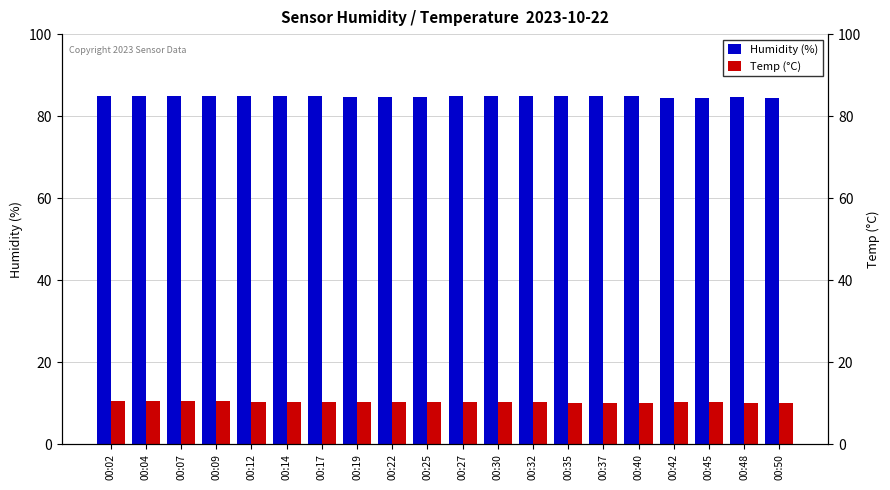

What is the total value across all series at 00:50?

94.5